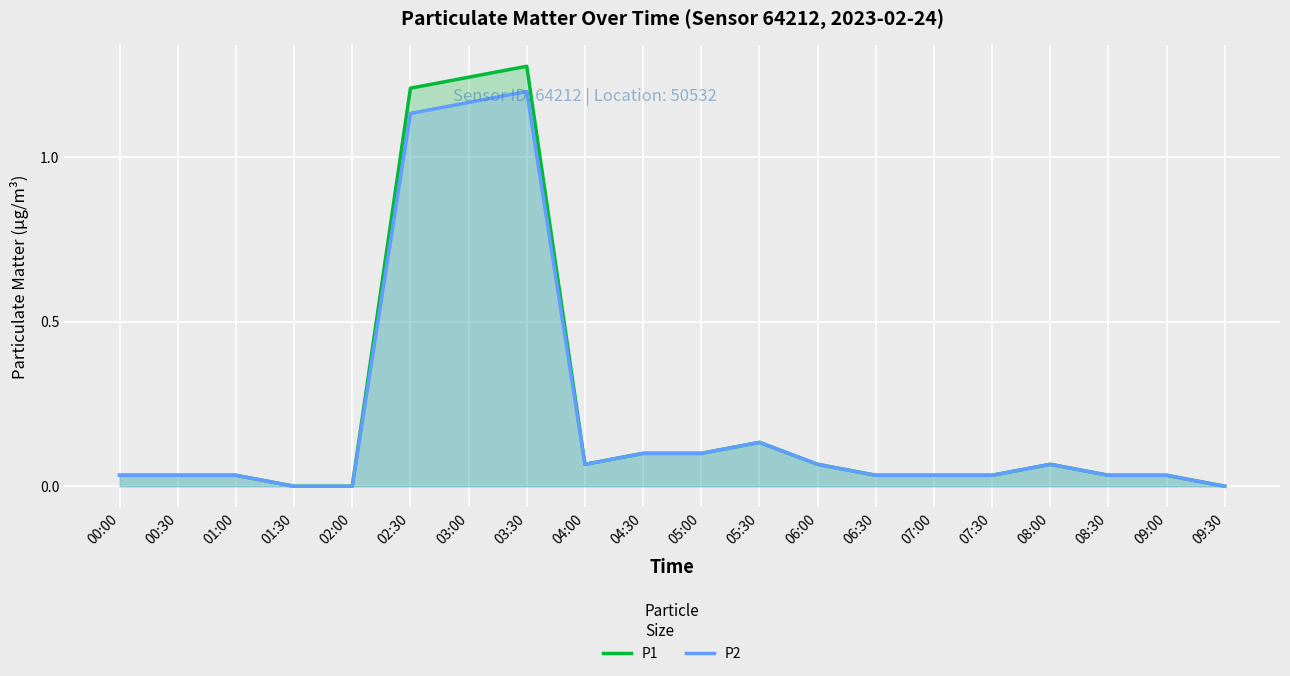

Which has a higher value, 02:30 or 09:30?

02:30